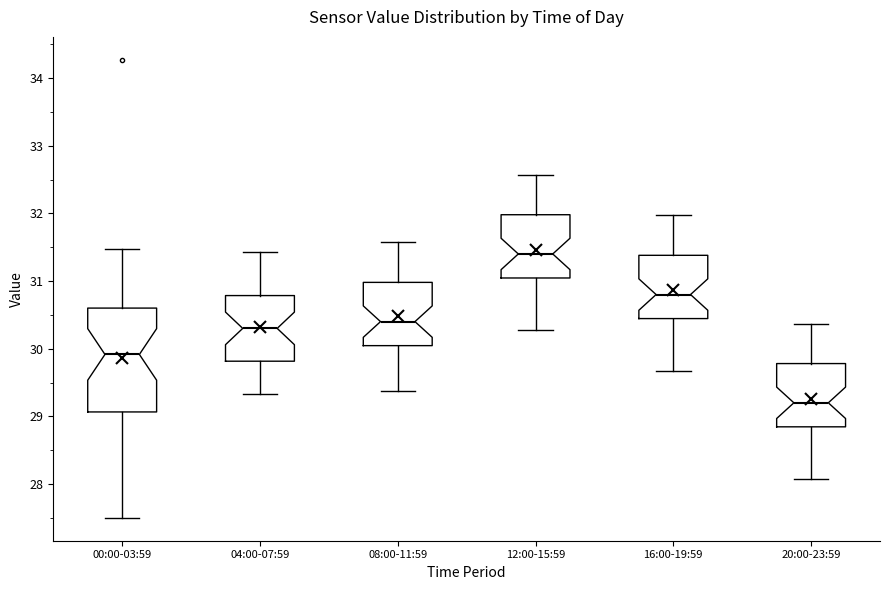

Which box's median line is the highest?

12:00-15:59